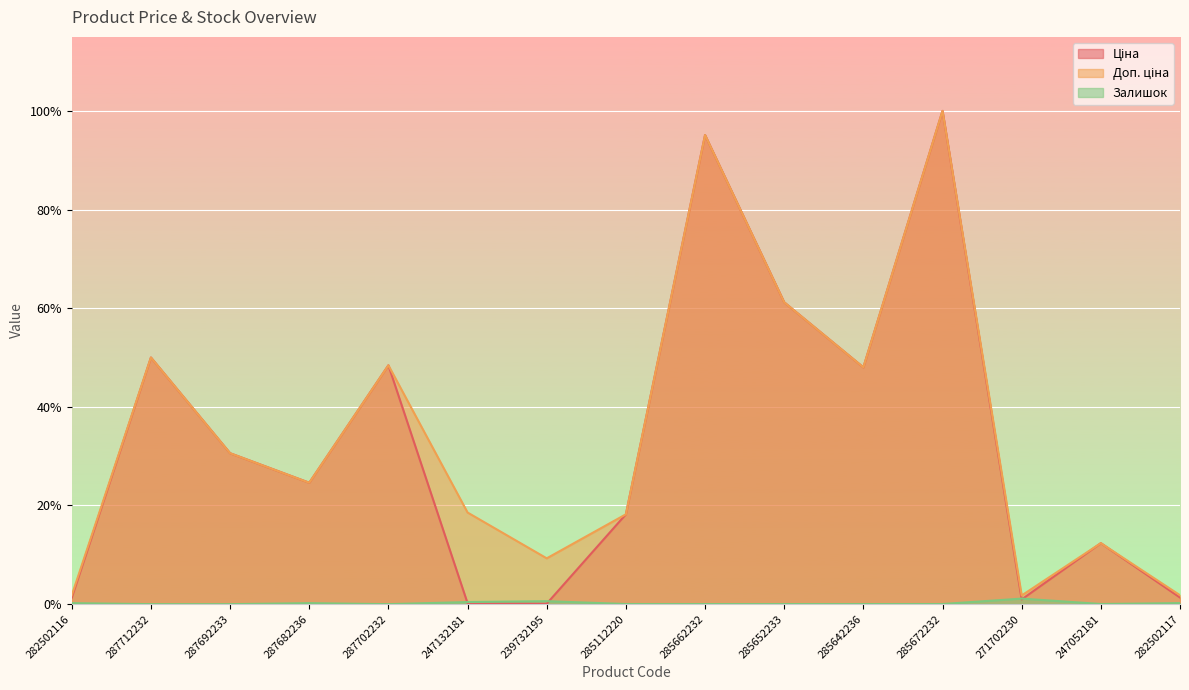

Reading left to right, transcribe all the data shown in this chart.

Ціна: 282502116=0.0	287712232=0.5	287692233=0.3	287682236=0.2	287702232=0.5	247132181=0.0	239732195=0.0	285112220=0.2	285662232=1.0	285652233=0.6	285642236=0.5	285672232=1.0	271702230=0.0	247052181=0.1	282502117=0.0
Доп. ціна: 282502116=0.0	287712232=0.5	287692233=0.3	287682236=0.2	287702232=0.5	247132181=0.2	239732195=0.1	285112220=0.2	285662232=1.0	285652233=0.6	285642236=0.5	285672232=1.0	271702230=0.0	247052181=0.1	282502117=0.0
Залишок: 282502116=0.0	287712232=0.0	287692233=0.0	287682236=0.0	287702232=0.0	247132181=0.0	239732195=0.0	285112220=0.0	285662232=0.0	285652233=0.0	285642236=0.0	285672232=0.0	271702230=0.0	247052181=0.0	282502117=0.0